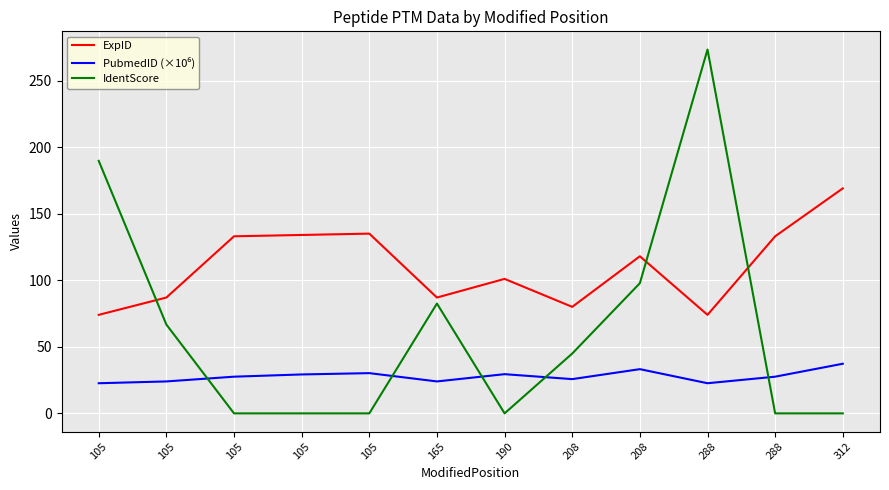

How many lines are shown in the chart?

3